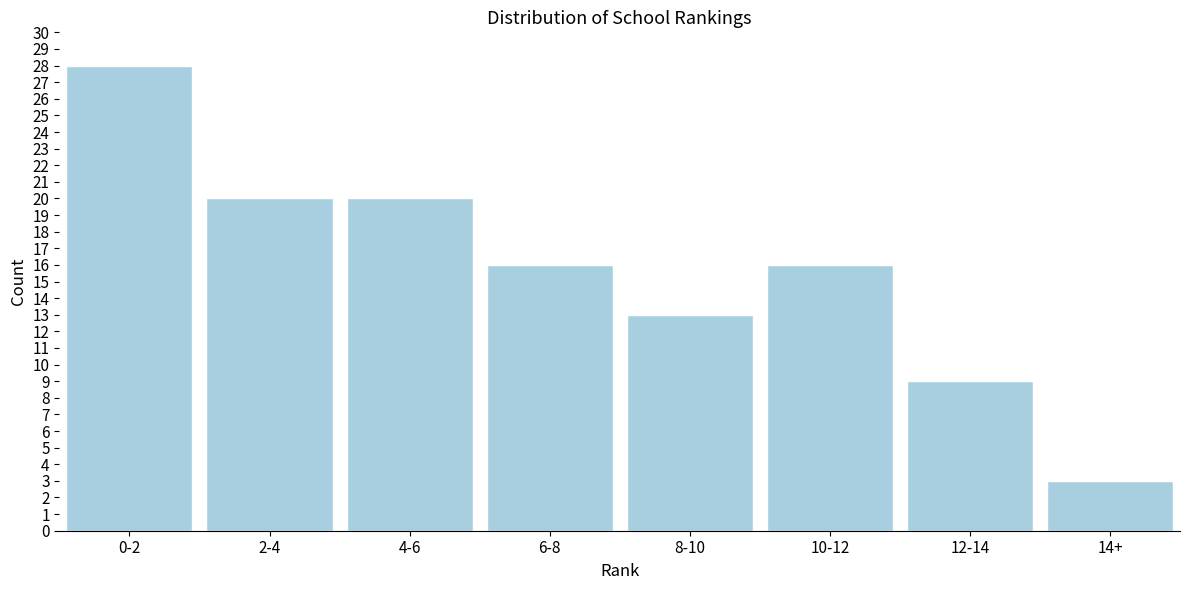

Reading right to left, list all the values displayed in this chart.

14+=3	12-14=9	10-12=16	8-10=13	6-8=16	4-6=20	2-4=20	0-2=28